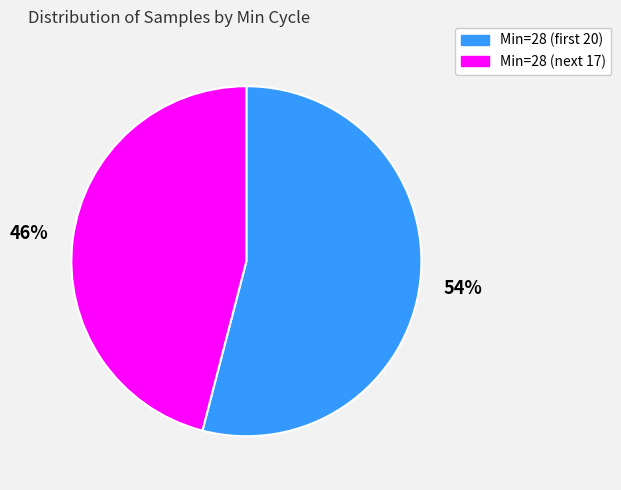

True or false: Min=28 (next 17) accounts for 58% of the total.

False